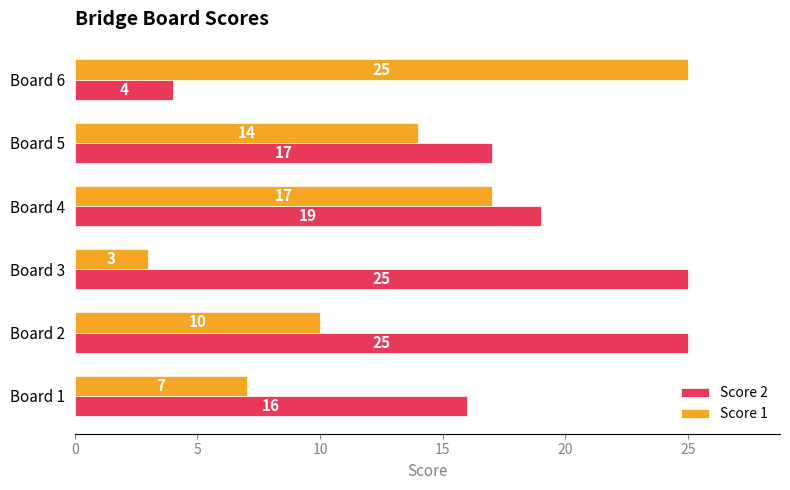

Which series changed the most between Board 1 and Board 5?

Score 1